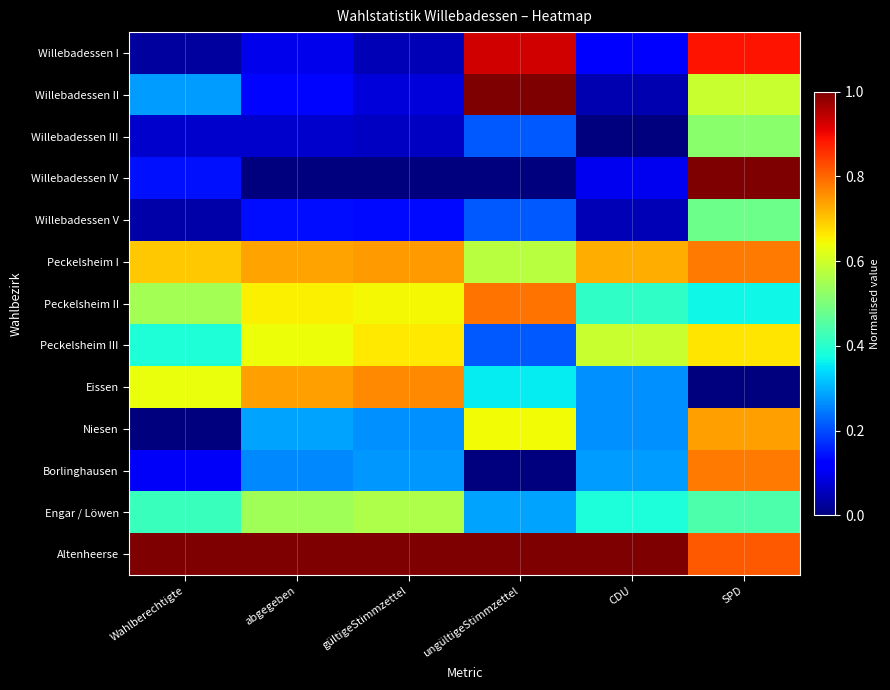

List the series in order of their peak value, highest first.

Altenheerse, Willebadessen IV, Willebadessen II, Willebadessen I, Peckelsheim II, Peckelsheim I, Borlinghausen, Eissen, Niesen, Peckelsheim III, Engar / Löwen, Willebadessen III, Willebadessen V